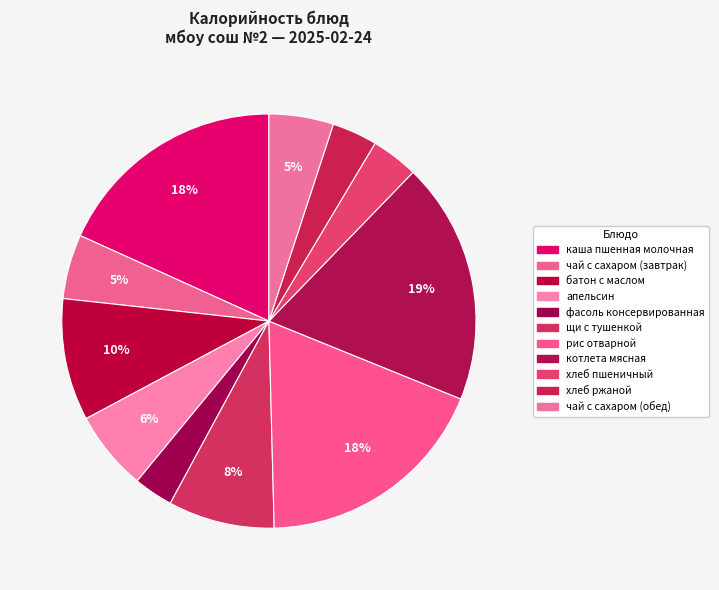

Is there any slice that represents more than half of the pie?

No